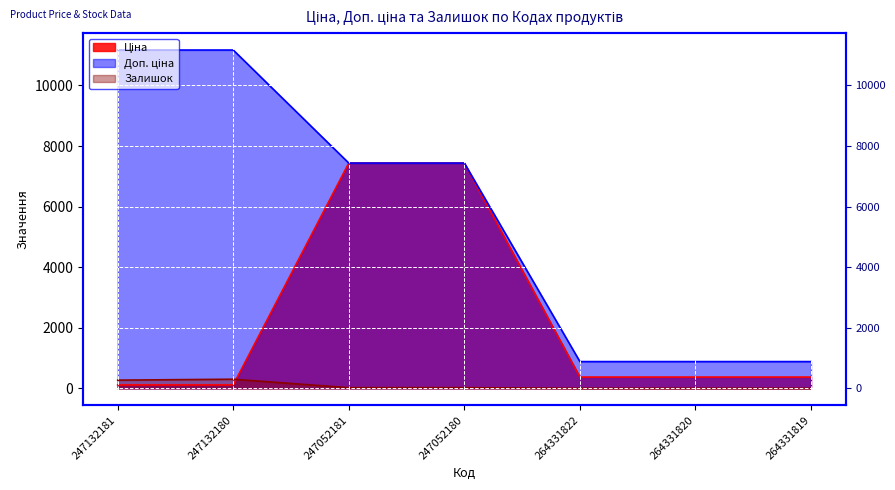

In Залишок, how many points are higher than both neighbors (excluding endpoints)?

3